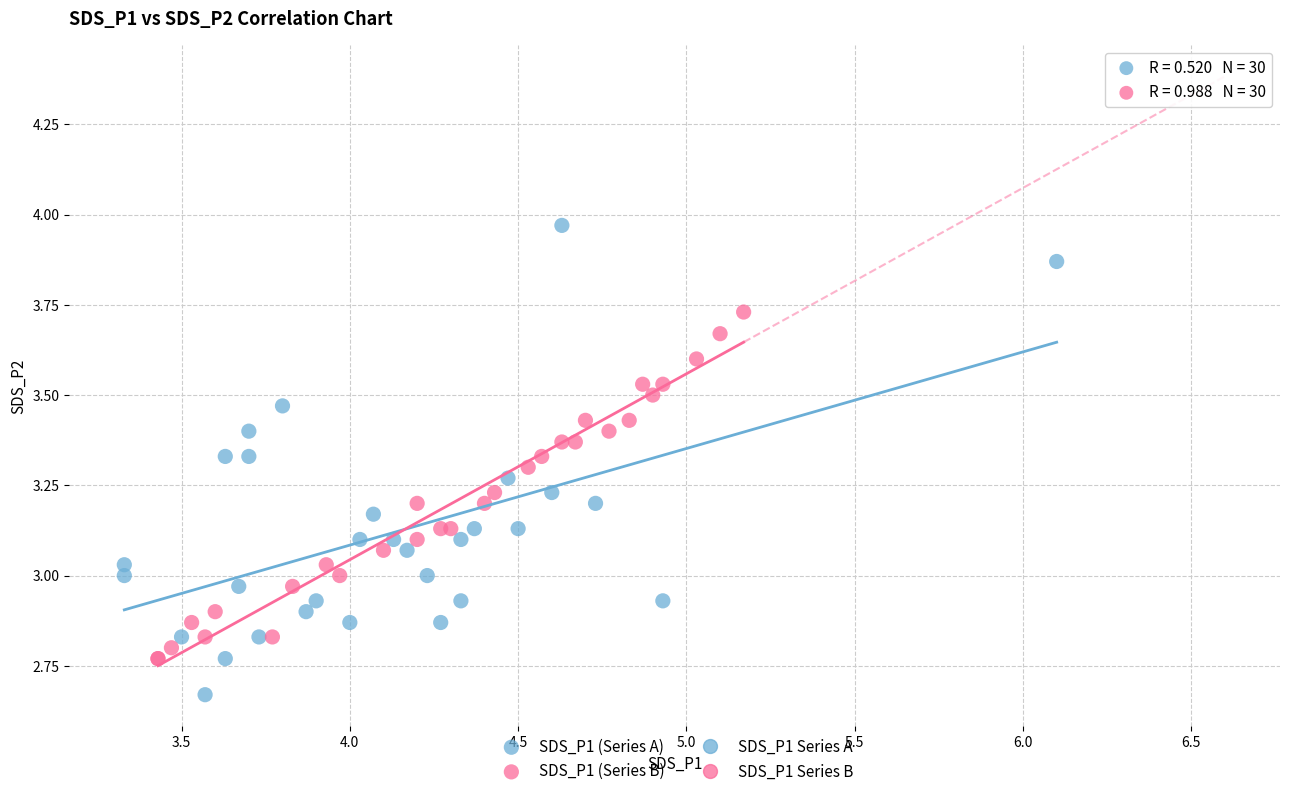

Which series reaches the maximum Y coordinate?

SDS_P1 (Series A)